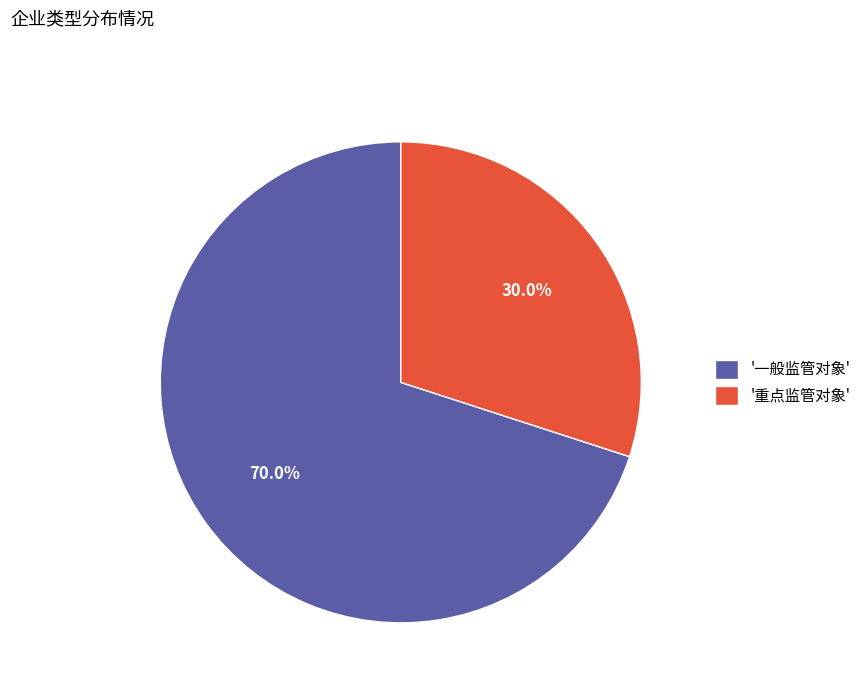

Rank the categories by value from lowest to highest.

'重点监管对象', '一般监管对象'